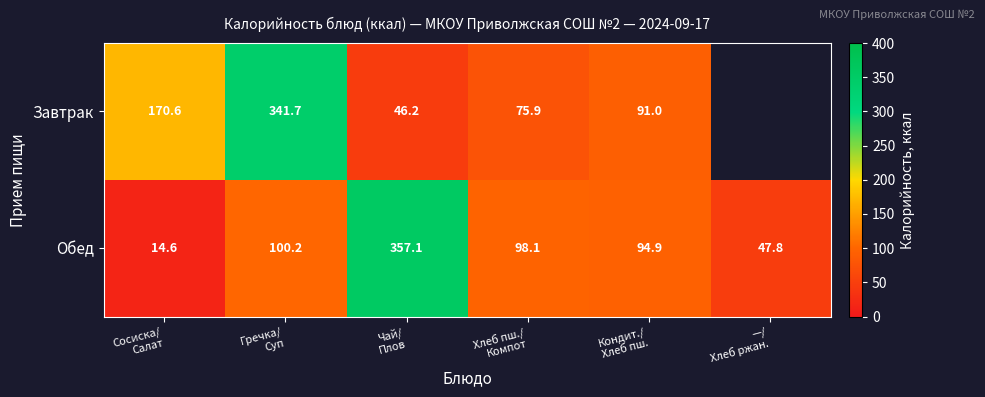

At which category is the sum across all series the highest?

Гречка/
Суп